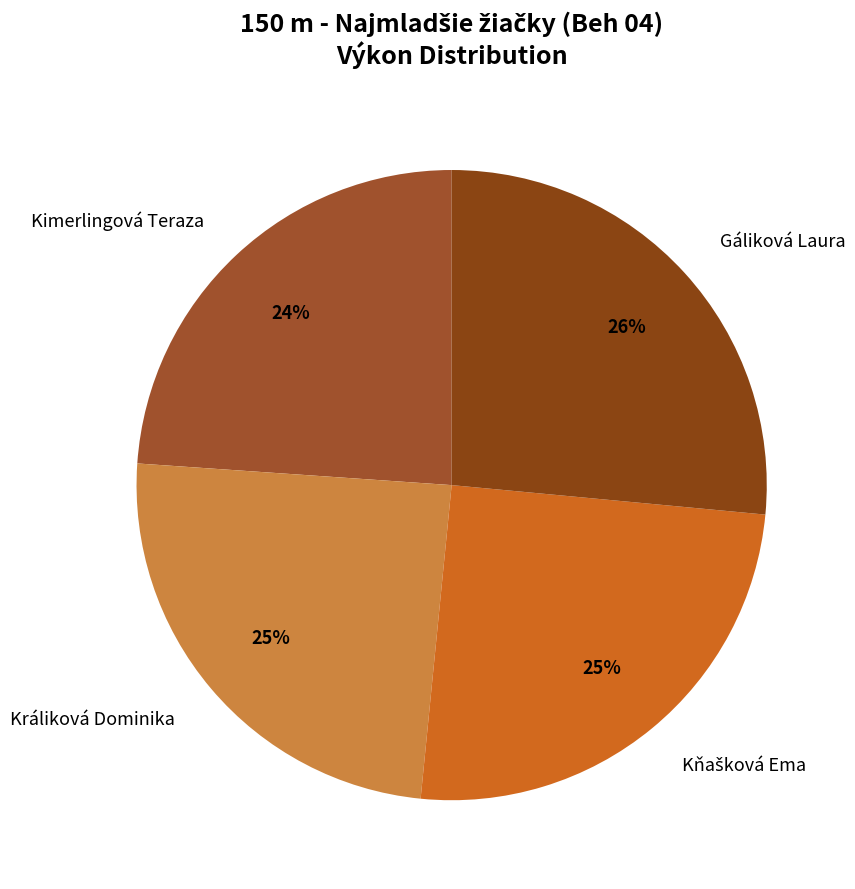

To the nearest percent, what is the average slice percentage?

25%